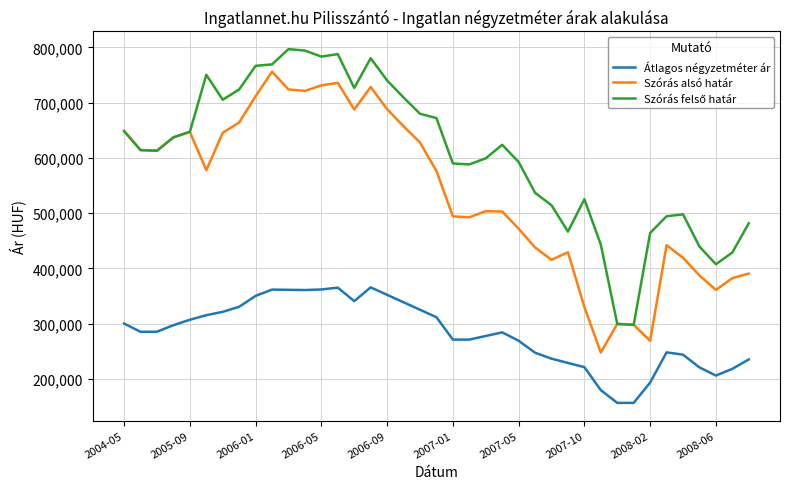

What is the greatest value displayed?

796933